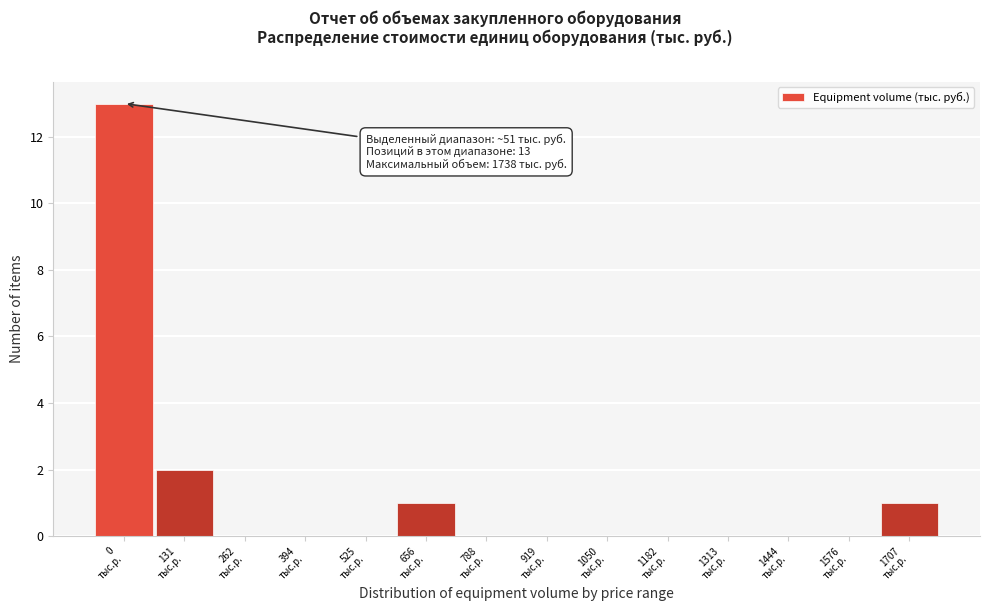

What is the maximum value shown in the chart?

13